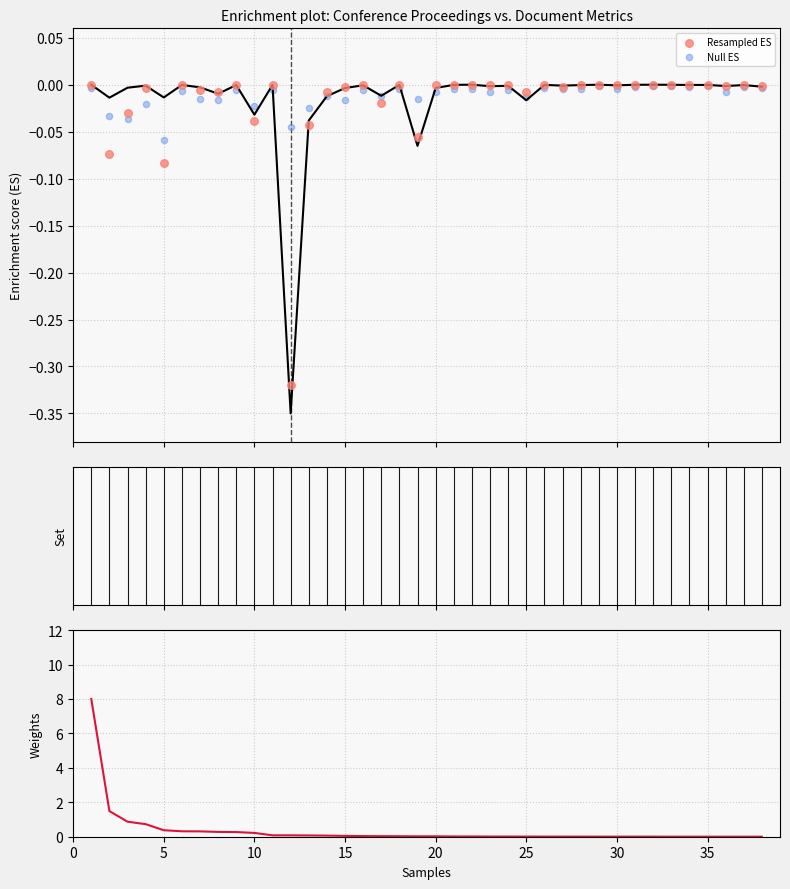

Which series reaches the minimum Y coordinate?

Resampled ES